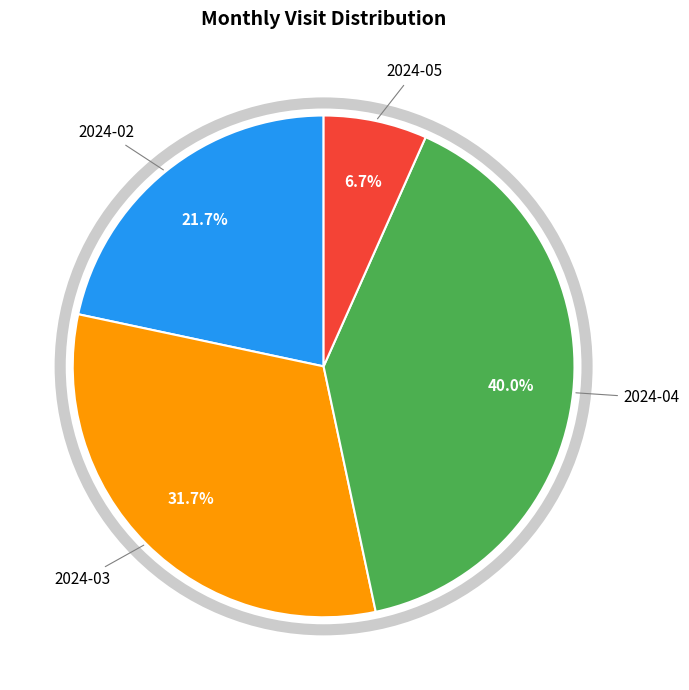

True or false: 2024-04 accounts for 25% of the total.

False